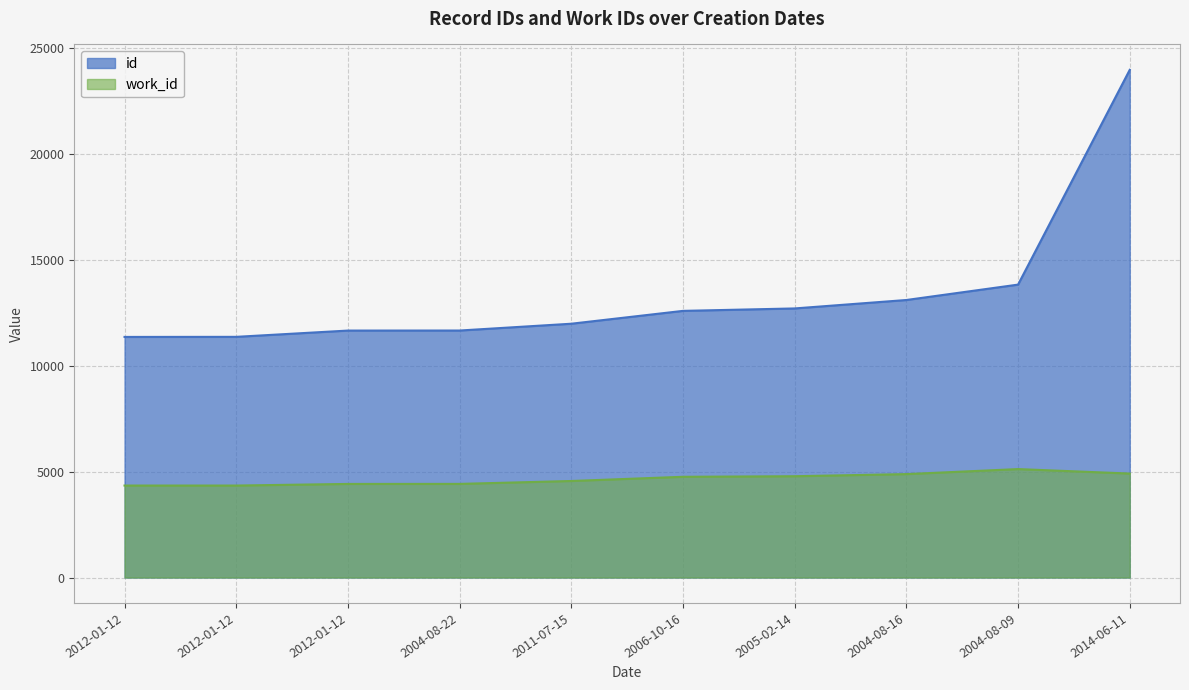

What is the difference between the second highest and second lowest values in the id series?

2464